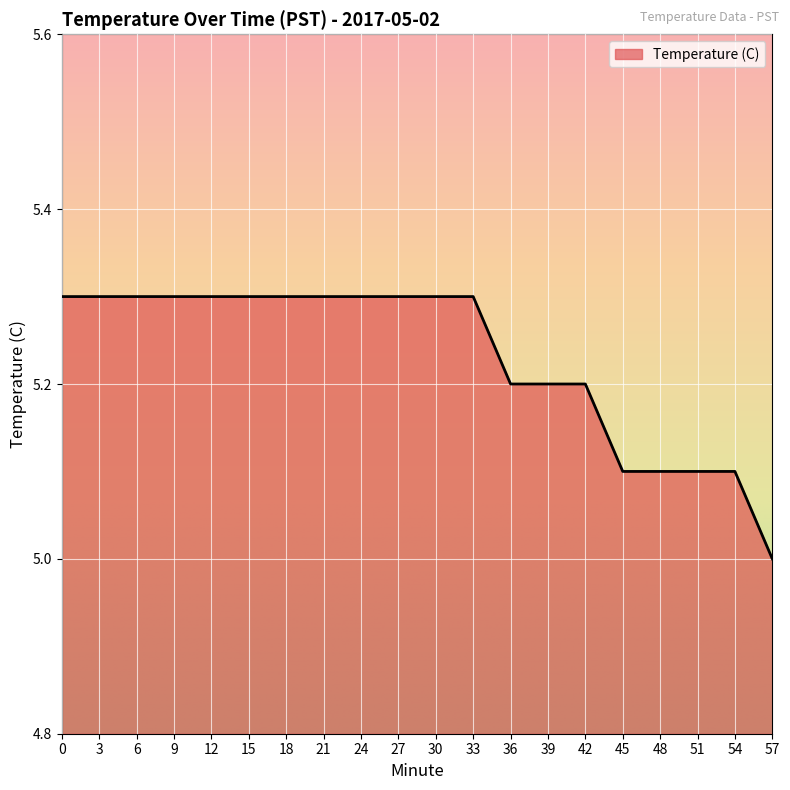

Which has a higher value, 45 or 27?

27